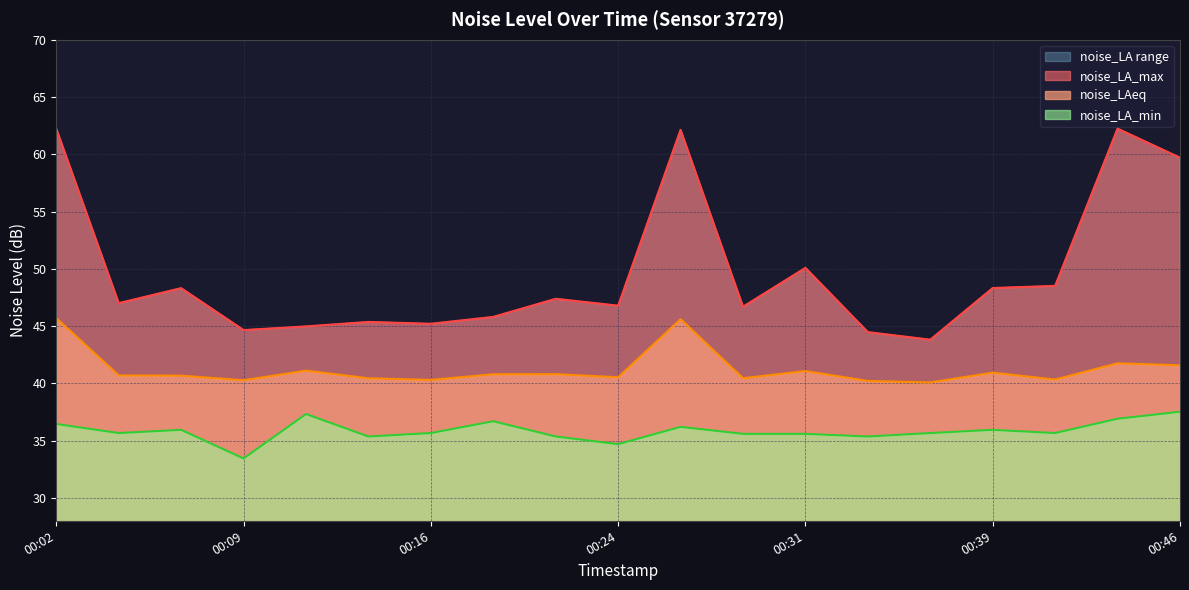

Between 00:24 and 00:39, which series saw the biggest shift?

noise_LA_max